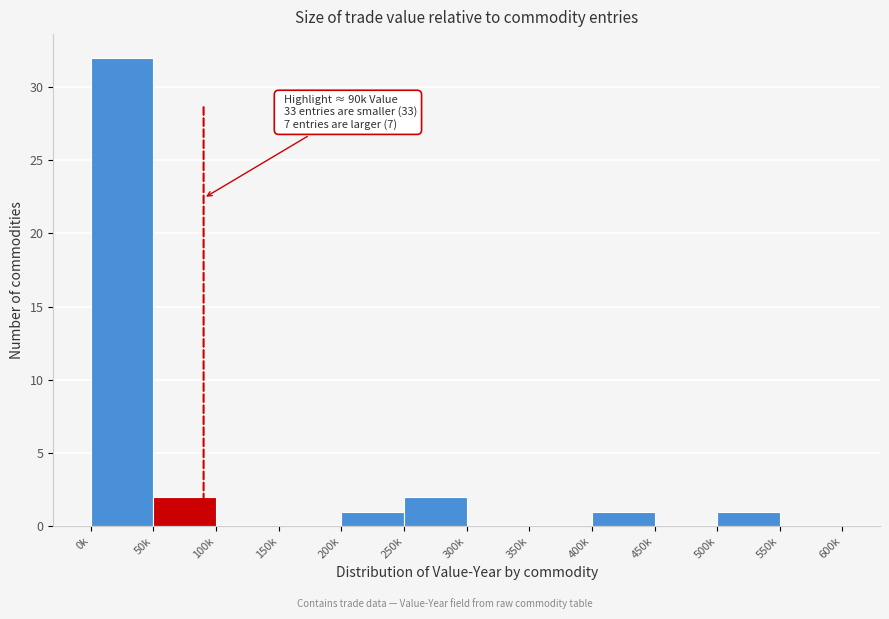

Reading right to left, extract all data points from this chart.

550k=0	500k=1	450k=0	400k=1	350k=0	300k=0	250k=2	200k=1	150k=0	100k=0	50k=2	0k=32